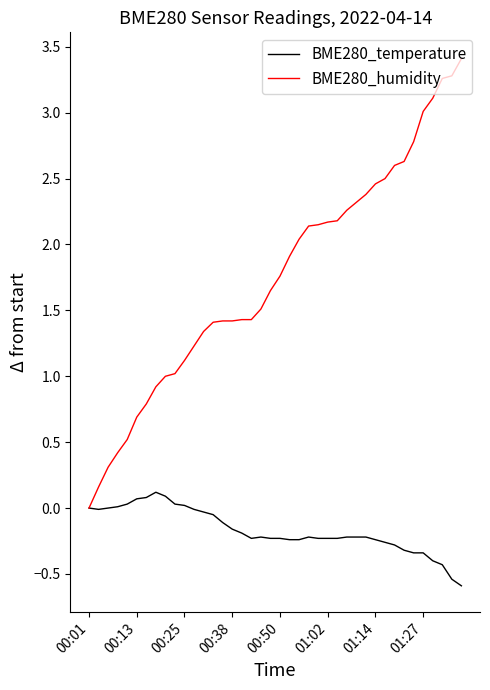

Which series has the widest spread of values?

BME280_humidity